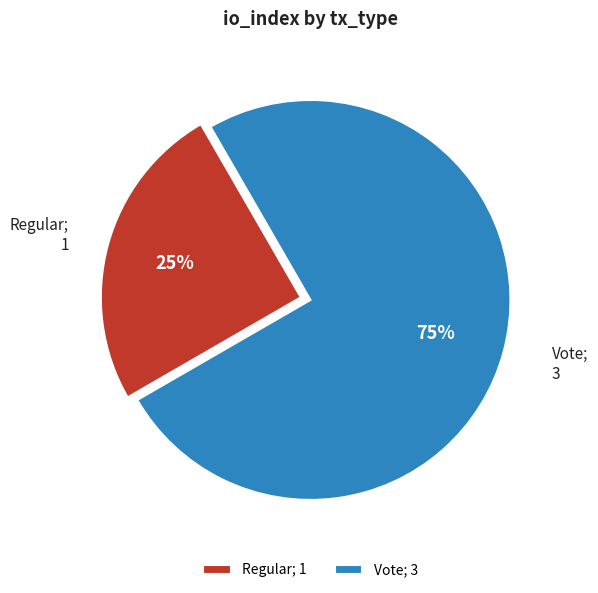

Which category has the smallest portion of the pie?

Regular